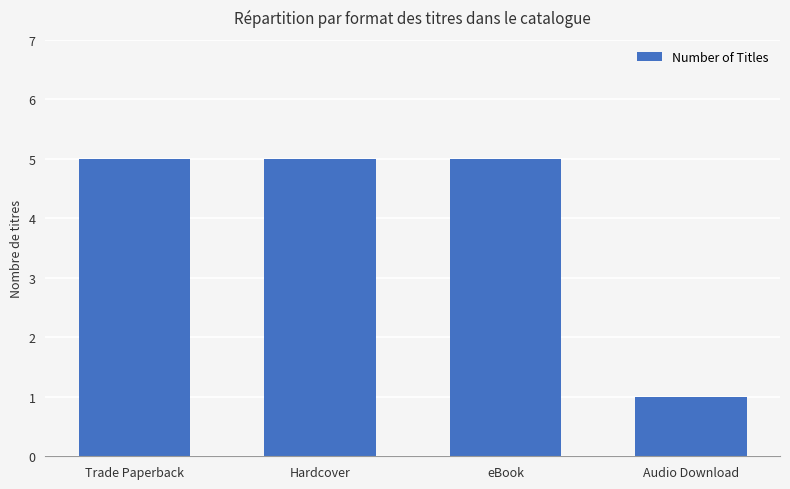

Count the values in the range 5 to 6.

3